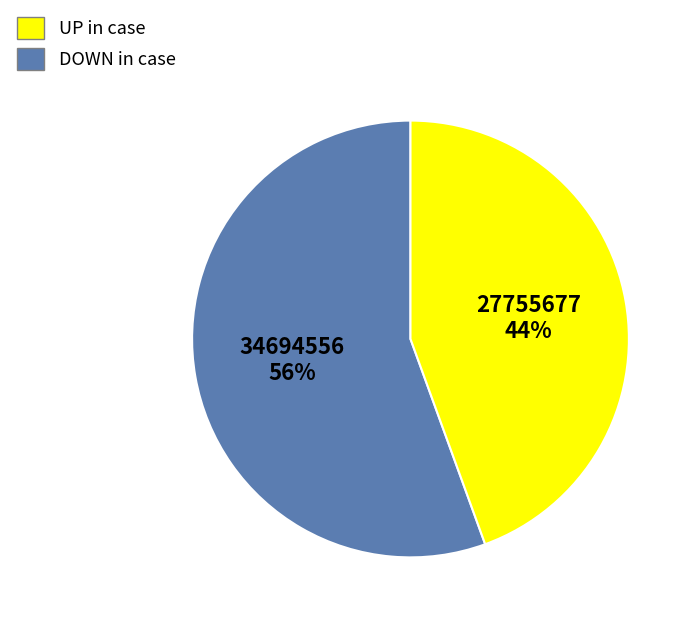

To the nearest percent, what is the average slice percentage?

50%